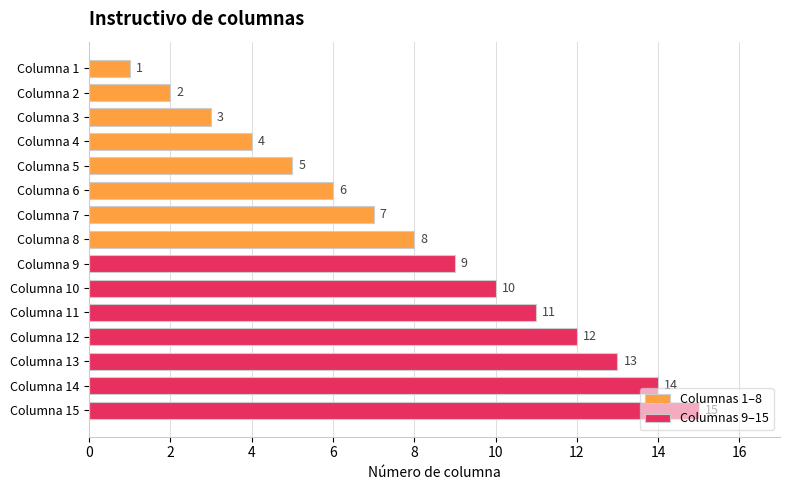

How many bars are there in total?

15